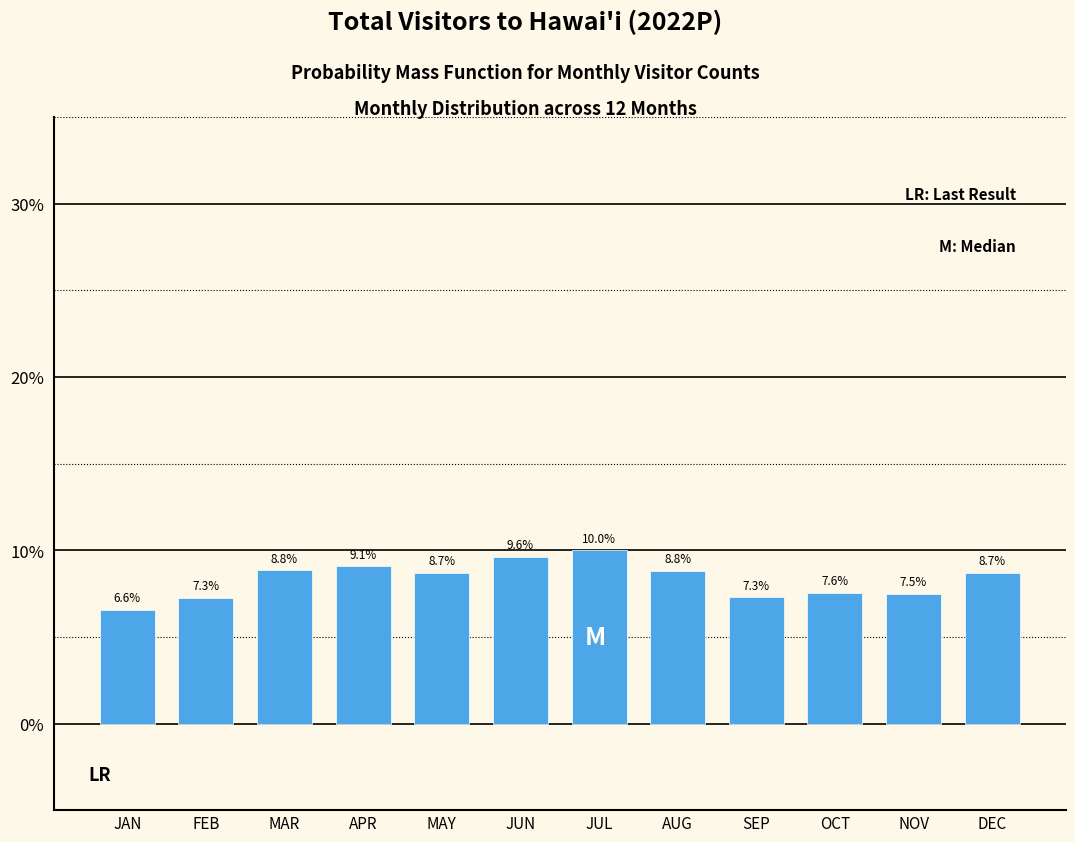

Reading left to right, transcribe all the data shown in this chart.

JAN=6.6	FEB=7.3	MAR=8.8	APR=9.1	MAY=8.7	JUN=9.6	JUL=10.0	AUG=8.8	SEP=7.3	OCT=7.6	NOV=7.5	DEC=8.7